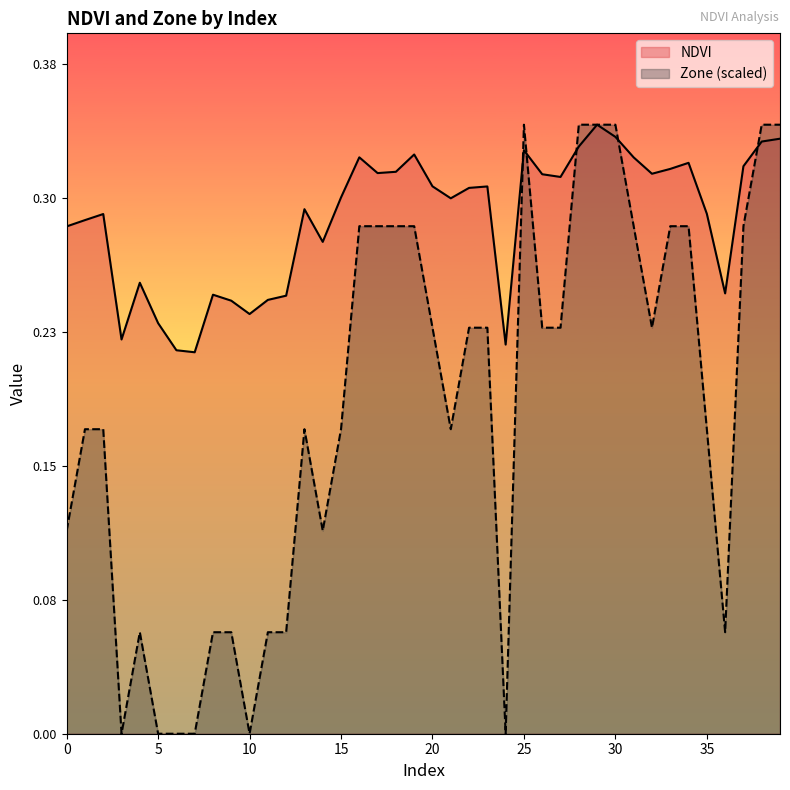

Reading right to left, transcribe all the data shown in this chart.

NDVI: 39=0.3	38=0.3	37=0.3	36=0.2	35=0.3	34=0.3	33=0.3	32=0.3	31=0.3	30=0.3	29=0.3	28=0.3	27=0.3	26=0.3	25=0.3	24=0.2	23=0.3	22=0.3	21=0.3	20=0.3	19=0.3	18=0.3	17=0.3	16=0.3	15=0.3	14=0.3	13=0.3	12=0.2	11=0.2	10=0.2	9=0.2	8=0.2	7=0.2	6=0.2	5=0.2	4=0.3	3=0.2	2=0.3	1=0.3	0=0.3
Zone: 39=0.3	38=0.3	37=0.3	36=0.1	35=0.2	34=0.3	33=0.3	32=0.2	31=0.3	30=0.3	29=0.3	28=0.3	27=0.2	26=0.2	25=0.3	24=0.0	23=0.2	22=0.2	21=0.2	20=0.2	19=0.3	18=0.3	17=0.3	16=0.3	15=0.2	14=0.1	13=0.2	12=0.1	11=0.1	10=0.0	9=0.1	8=0.1	7=0.0	6=0.0	5=0.0	4=0.1	3=0.0	2=0.2	1=0.2	0=0.1